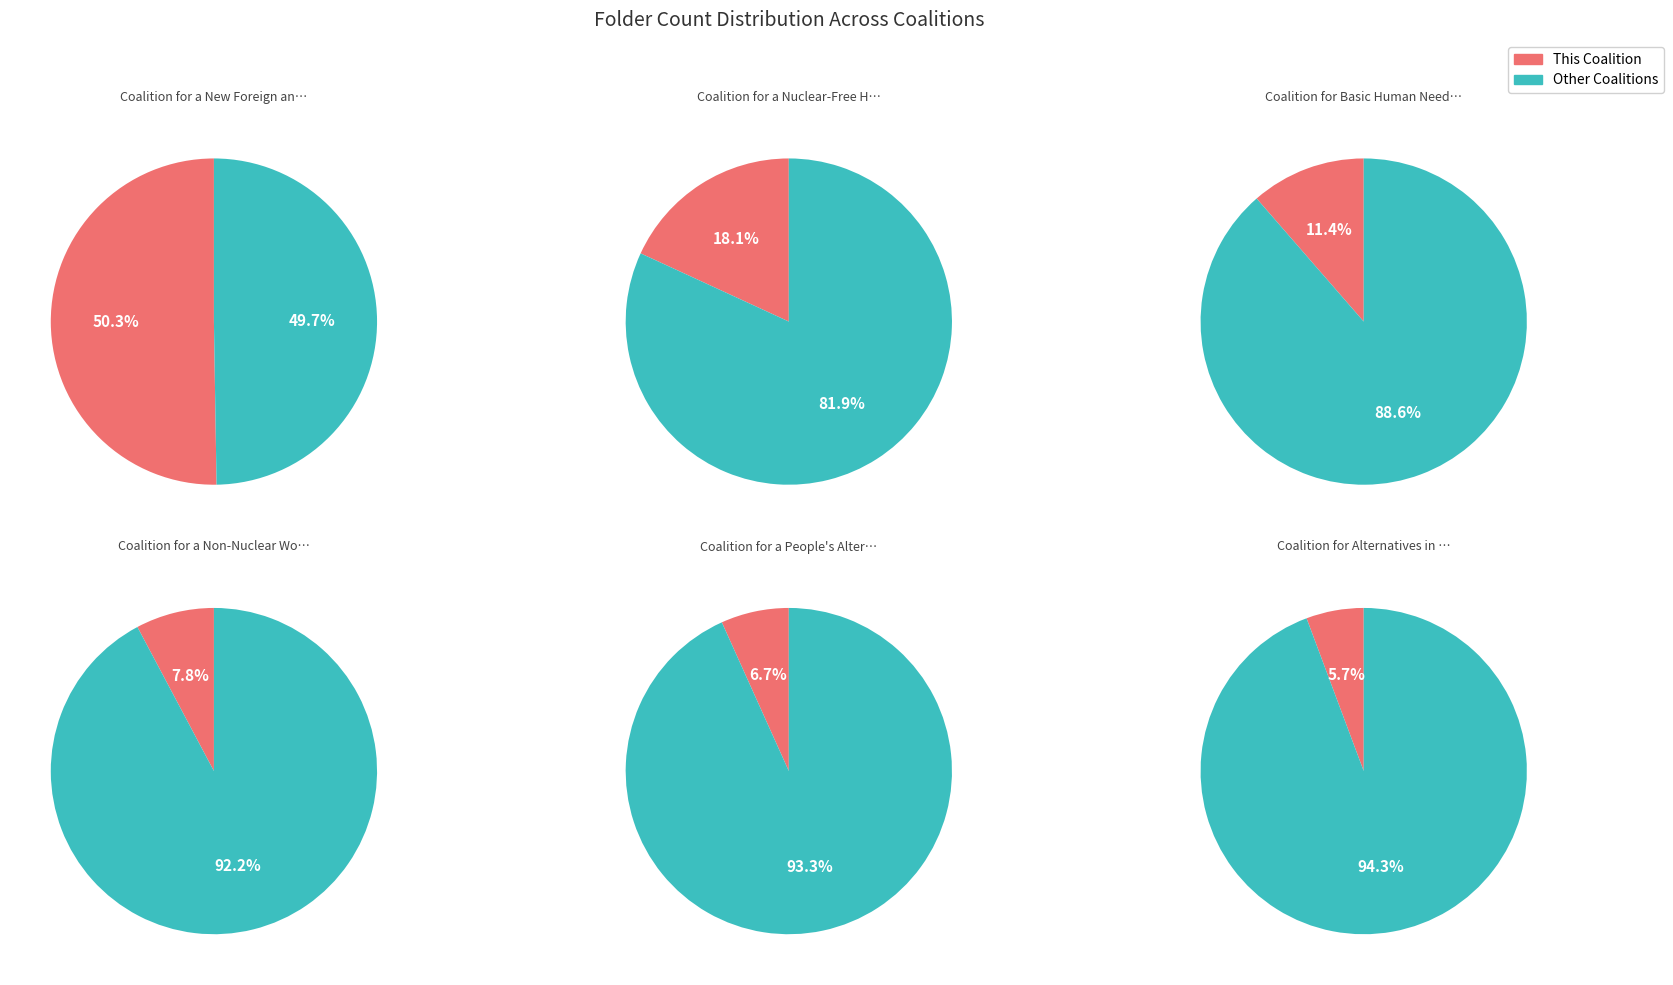

Does Coalition for a New Foreign and Military Policy account for over 50% of the chart?

Yes